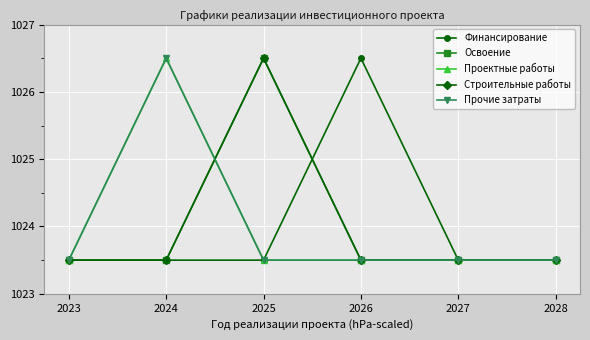

Does the chart have visible grid lines?

Yes